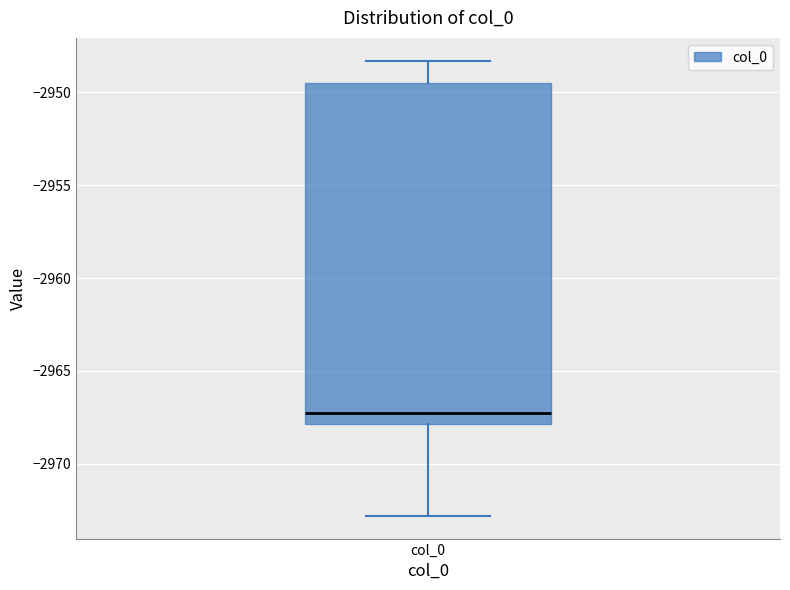

Read this box plot against the y-axis: the position of the median line, the range covered by the box, and the ends of both whiskers. The values are not printed on the chart, so give them approximately, as read against the axis.

median -2967.5, box -2968.0 to -2949.5, whiskers -2973.0 to -2948.5